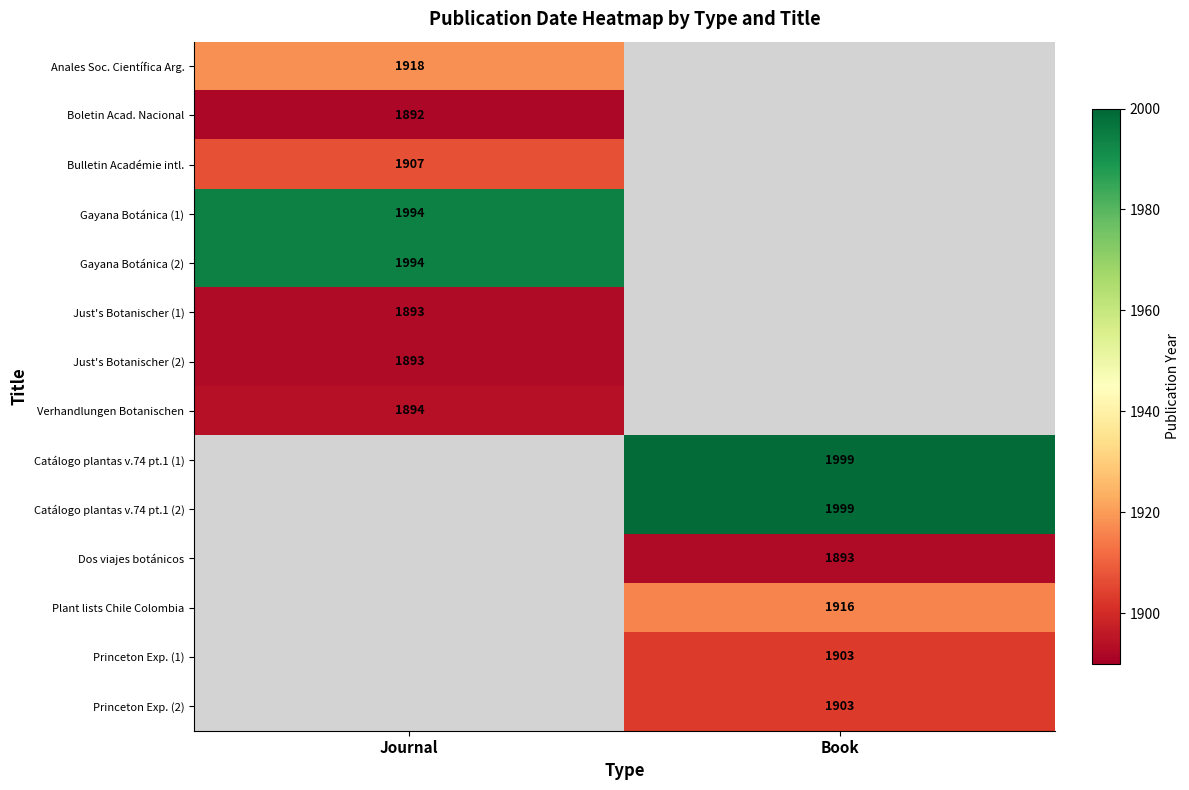

Which category has the highest value across all series?

Book